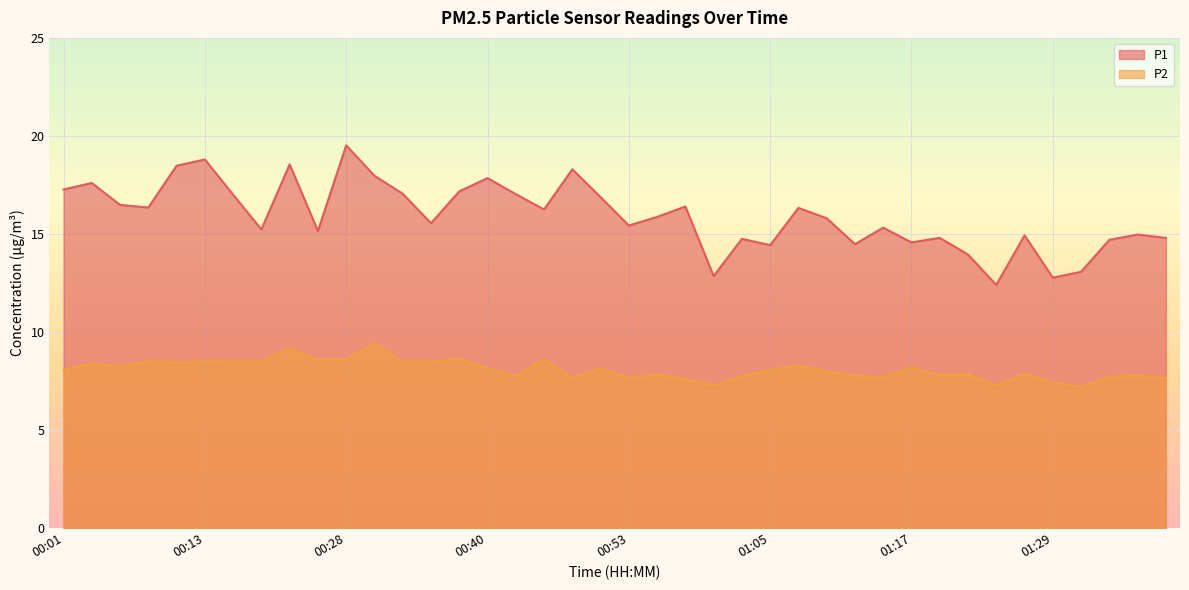

List the series in order of their peak value, lowest first.

P2, P1